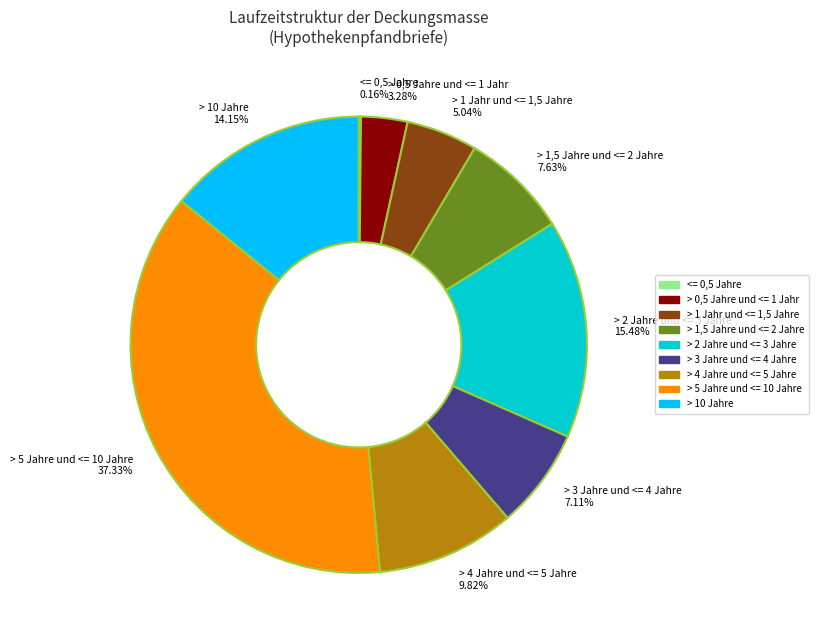

Does > 4 Jahre und <= 5 Jahre 9.82% account for over 50% of the chart?

No